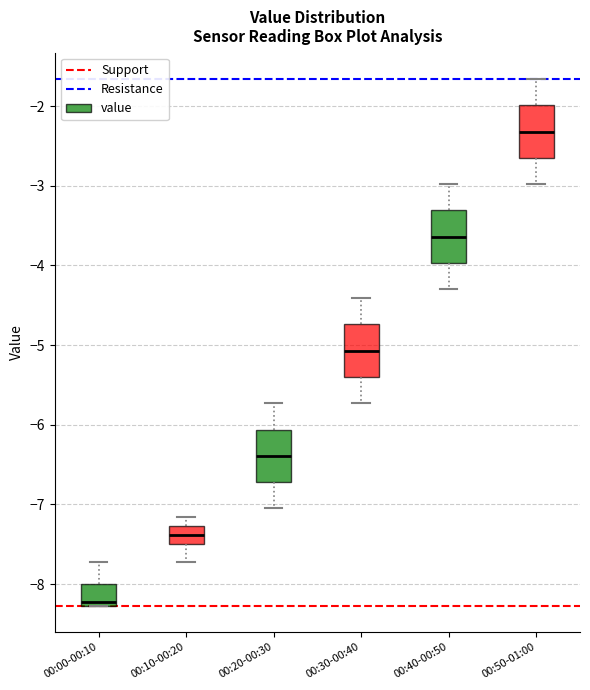

Where does the lower whisker of the box for 00:30-00:40 end on the y-axis? The values are not printed on the chart, so give them approximately, as read against the axis.

-5.7